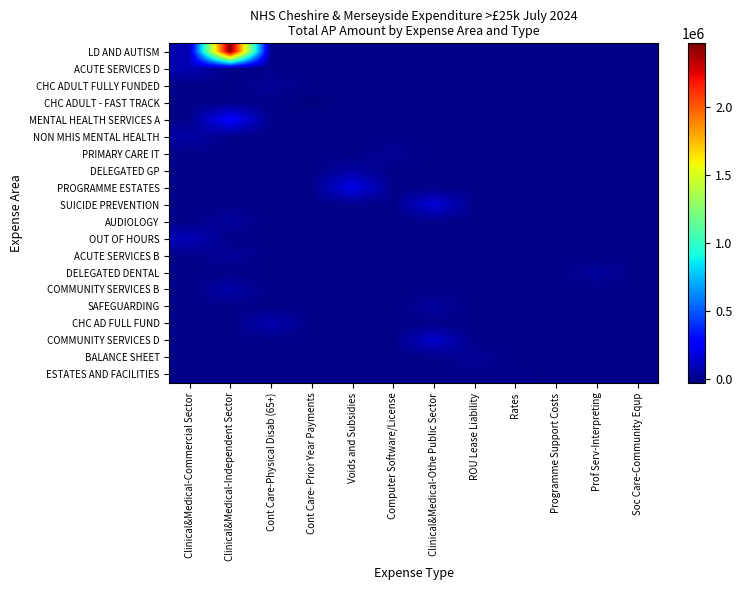

Reading left to right, list all the values displayed in this chart.

LD AND AUTISM: Clinical&Medical-Commercial Sector=88084.5	Clinical&Medical-Independent Sector=2470443.2	Cont Care-Physical Disab (65+)=0.0	Cont Care- Prior Year Payments=0.0	Voids and Subsidies=0.0	Computer Software/License=0.0	Clinical&Medical-Othe Public Sector=0.0	ROU Lease Liability=0.0	Rates=0.0	Programme Support Costs=0.0	Prof Serv-Interpreting=0.0	Soc Care-Community Equp=0.0
ACUTE SERVICES D: Clinical&Medical-Commercial Sector=88084.5	Clinical&Medical-Independent Sector=0.0	Cont Care-Physical Disab (65+)=0.0	Cont Care- Prior Year Payments=0.0	Voids and Subsidies=0.0	Computer Software/License=0.0	Clinical&Medical-Othe Public Sector=0.0	ROU Lease Liability=0.0	Rates=0.0	Programme Support Costs=0.0	Prof Serv-Interpreting=0.0	Soc Care-Community Equp=0.0
CHC ADULT FULLY FUNDED: Clinical&Medical-Commercial Sector=0.0	Clinical&Medical-Independent Sector=0.0	Cont Care-Physical Disab (65+)=31844.0	Cont Care- Prior Year Payments=0.0	Voids and Subsidies=0.0	Computer Software/License=0.0	Clinical&Medical-Othe Public Sector=0.0	ROU Lease Liability=0.0	Rates=0.0	Programme Support Costs=0.0	Prof Serv-Interpreting=0.0	Soc Care-Community Equp=0.0
CHC ADULT - FAST TRACK: Clinical&Medical-Commercial Sector=0.0	Clinical&Medical-Independent Sector=0.0	Cont Care-Physical Disab (65+)=0.0	Cont Care- Prior Year Payments=-26142.9	Voids and Subsidies=0.0	Computer Software/License=0.0	Clinical&Medical-Othe Public Sector=0.0	ROU Lease Liability=0.0	Rates=0.0	Programme Support Costs=0.0	Prof Serv-Interpreting=0.0	Soc Care-Community Equp=0.0
MENTAL HEALTH SERVICES A: Clinical&Medical-Commercial Sector=0.0	Clinical&Medical-Independent Sector=272390.0	Cont Care-Physical Disab (65+)=0.0	Cont Care- Prior Year Payments=0.0	Voids and Subsidies=0.0	Computer Software/License=0.0	Clinical&Medical-Othe Public Sector=0.0	ROU Lease Liability=0.0	Rates=0.0	Programme Support Costs=0.0	Prof Serv-Interpreting=0.0	Soc Care-Community Equp=0.0
NON MHIS MENTAL HEALTH: Clinical&Medical-Commercial Sector=61920.5	Clinical&Medical-Independent Sector=0.0	Cont Care-Physical Disab (65+)=0.0	Cont Care- Prior Year Payments=0.0	Voids and Subsidies=0.0	Computer Software/License=0.0	Clinical&Medical-Othe Public Sector=0.0	ROU Lease Liability=0.0	Rates=0.0	Programme Support Costs=0.0	Prof Serv-Interpreting=0.0	Soc Care-Community Equp=0.0
PRIMARY CARE IT: Clinical&Medical-Commercial Sector=0.0	Clinical&Medical-Independent Sector=0.0	Cont Care-Physical Disab (65+)=0.0	Cont Care- Prior Year Payments=0.0	Voids and Subsidies=0.0	Computer Software/License=25004.4	Clinical&Medical-Othe Public Sector=0.0	ROU Lease Liability=0.0	Rates=0.0	Programme Support Costs=0.0	Prof Serv-Interpreting=0.0	Soc Care-Community Equp=0.0
DELEGATED GP: Clinical&Medical-Commercial Sector=0.0	Clinical&Medical-Independent Sector=0.0	Cont Care-Physical Disab (65+)=0.0	Cont Care- Prior Year Payments=0.0	Voids and Subsidies=50025.4	Computer Software/License=0.0	Clinical&Medical-Othe Public Sector=0.0	ROU Lease Liability=0.0	Rates=0.0	Programme Support Costs=0.0	Prof Serv-Interpreting=0.0	Soc Care-Community Equp=0.0
PROGRAMME ESTATES: Clinical&Medical-Commercial Sector=0.0	Clinical&Medical-Independent Sector=0.0	Cont Care-Physical Disab (65+)=0.0	Cont Care- Prior Year Payments=0.0	Voids and Subsidies=213647.6	Computer Software/License=0.0	Clinical&Medical-Othe Public Sector=0.0	ROU Lease Liability=0.0	Rates=0.0	Programme Support Costs=0.0	Prof Serv-Interpreting=0.0	Soc Care-Community Equp=0.0
SUICIDE PREVENTION: Clinical&Medical-Commercial Sector=0.0	Clinical&Medical-Independent Sector=0.0	Cont Care-Physical Disab (65+)=0.0	Cont Care- Prior Year Payments=0.0	Voids and Subsidies=0.0	Computer Software/License=0.0	Clinical&Medical-Othe Public Sector=174000.0	ROU Lease Liability=0.0	Rates=0.0	Programme Support Costs=0.0	Prof Serv-Interpreting=0.0	Soc Care-Community Equp=0.0
AUDIOLOGY: Clinical&Medical-Commercial Sector=0.0	Clinical&Medical-Independent Sector=40110.3	Cont Care-Physical Disab (65+)=0.0	Cont Care- Prior Year Payments=0.0	Voids and Subsidies=0.0	Computer Software/License=0.0	Clinical&Medical-Othe Public Sector=0.0	ROU Lease Liability=0.0	Rates=0.0	Programme Support Costs=0.0	Prof Serv-Interpreting=0.0	Soc Care-Community Equp=0.0
OUT OF HOURS: Clinical&Medical-Commercial Sector=99388.4	Clinical&Medical-Independent Sector=0.0	Cont Care-Physical Disab (65+)=0.0	Cont Care- Prior Year Payments=0.0	Voids and Subsidies=0.0	Computer Software/License=0.0	Clinical&Medical-Othe Public Sector=0.0	ROU Lease Liability=0.0	Rates=0.0	Programme Support Costs=0.0	Prof Serv-Interpreting=0.0	Soc Care-Community Equp=0.0
ACUTE SERVICES B: Clinical&Medical-Commercial Sector=0.0	Clinical&Medical-Independent Sector=35176.9	Cont Care-Physical Disab (65+)=0.0	Cont Care- Prior Year Payments=0.0	Voids and Subsidies=0.0	Computer Software/License=0.0	Clinical&Medical-Othe Public Sector=0.0	ROU Lease Liability=0.0	Rates=0.0	Programme Support Costs=0.0	Prof Serv-Interpreting=0.0	Soc Care-Community Equp=0.0
DELEGATED DENTAL: Clinical&Medical-Commercial Sector=0.0	Clinical&Medical-Independent Sector=0.0	Cont Care-Physical Disab (65+)=0.0	Cont Care- Prior Year Payments=0.0	Voids and Subsidies=0.0	Computer Software/License=0.0	Clinical&Medical-Othe Public Sector=0.0	ROU Lease Liability=0.0	Rates=0.0	Programme Support Costs=0.0	Prof Serv-Interpreting=41944.0	Soc Care-Community Equp=0.0
COMMUNITY SERVICES B: Clinical&Medical-Commercial Sector=0.0	Clinical&Medical-Independent Sector=64473.0	Cont Care-Physical Disab (65+)=0.0	Cont Care- Prior Year Payments=0.0	Voids and Subsidies=0.0	Computer Software/License=0.0	Clinical&Medical-Othe Public Sector=0.0	ROU Lease Liability=0.0	Rates=0.0	Programme Support Costs=0.0	Prof Serv-Interpreting=0.0	Soc Care-Community Equp=0.0
SAFEGUARDING: Clinical&Medical-Commercial Sector=0.0	Clinical&Medical-Independent Sector=0.0	Cont Care-Physical Disab (65+)=0.0	Cont Care- Prior Year Payments=0.0	Voids and Subsidies=0.0	Computer Software/License=0.0	Clinical&Medical-Othe Public Sector=40144.3	ROU Lease Liability=0.0	Rates=0.0	Programme Support Costs=0.0	Prof Serv-Interpreting=0.0	Soc Care-Community Equp=0.0
CHC AD FULL FUND: Clinical&Medical-Commercial Sector=0.0	Clinical&Medical-Independent Sector=0.0	Cont Care-Physical Disab (65+)=79626.0	Cont Care- Prior Year Payments=0.0	Voids and Subsidies=0.0	Computer Software/License=0.0	Clinical&Medical-Othe Public Sector=0.0	ROU Lease Liability=0.0	Rates=0.0	Programme Support Costs=0.0	Prof Serv-Interpreting=0.0	Soc Care-Community Equp=0.0
COMMUNITY SERVICES D: Clinical&Medical-Commercial Sector=0.0	Clinical&Medical-Independent Sector=0.0	Cont Care-Physical Disab (65+)=0.0	Cont Care- Prior Year Payments=0.0	Voids and Subsidies=0.0	Computer Software/License=0.0	Clinical&Medical-Othe Public Sector=142920.5	ROU Lease Liability=0.0	Rates=0.0	Programme Support Costs=0.0	Prof Serv-Interpreting=0.0	Soc Care-Community Equp=0.0
BALANCE SHEET: Clinical&Medical-Commercial Sector=0.0	Clinical&Medical-Independent Sector=0.0	Cont Care-Physical Disab (65+)=0.0	Cont Care- Prior Year Payments=0.0	Voids and Subsidies=0.0	Computer Software/License=0.0	Clinical&Medical-Othe Public Sector=0.0	ROU Lease Liability=32344.0	Rates=0.0	Programme Support Costs=0.0	Prof Serv-Interpreting=0.0	Soc Care-Community Equp=0.0
ESTATES AND FACILITIES: Clinical&Medical-Commercial Sector=0.0	Clinical&Medical-Independent Sector=0.0	Cont Care-Physical Disab (65+)=0.0	Cont Care- Prior Year Payments=0.0	Voids and Subsidies=0.0	Computer Software/License=0.0	Clinical&Medical-Othe Public Sector=0.0	ROU Lease Liability=0.0	Rates=6376.7	Programme Support Costs=0.0	Prof Serv-Interpreting=0.0	Soc Care-Community Equp=0.0